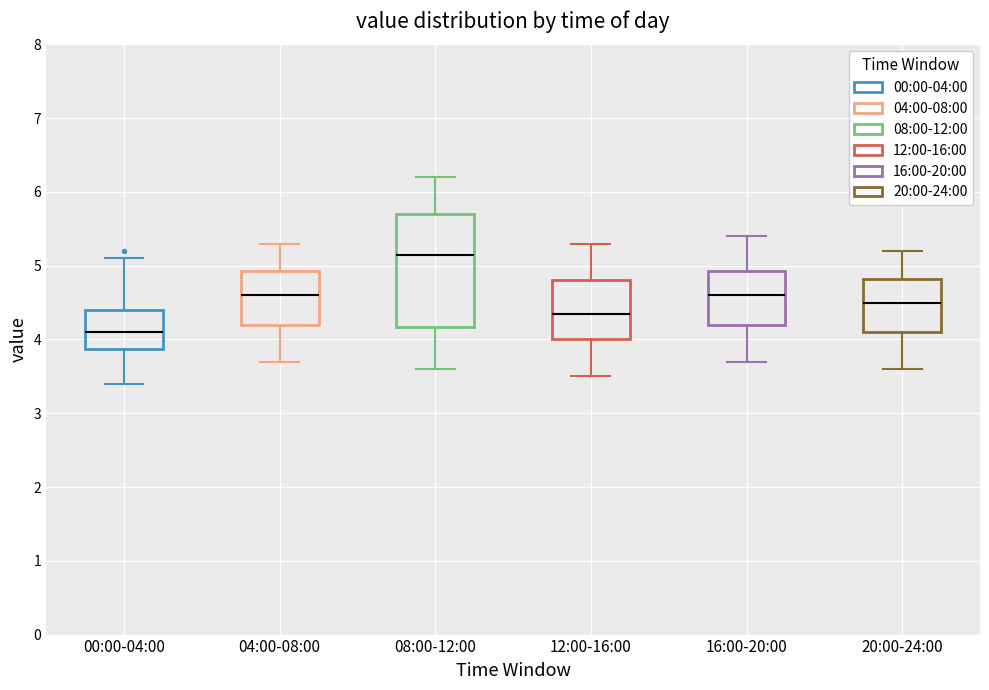

Reading left to right, read every box against the y-axis: the position of its median line, the range the box covers, and the ends of its whiskers. The values are not printed on the chart, so give them approximately, as read against the axis.

00:00-04:00: median 4.1, box 3.9 to 4.4, whiskers 3.4 to 5.1
04:00-08:00: median 4.6, box 4.2 to 4.9, whiskers 3.7 to 5.3
08:00-12:00: median 5.2, box 4.2 to 5.7, whiskers 3.6 to 6.2
12:00-16:00: median 4.4, box 4.0 to 4.8, whiskers 3.5 to 5.3
16:00-20:00: median 4.6, box 4.2 to 4.9, whiskers 3.7 to 5.4
20:00-24:00: median 4.5, box 4.1 to 4.8, whiskers 3.6 to 5.2